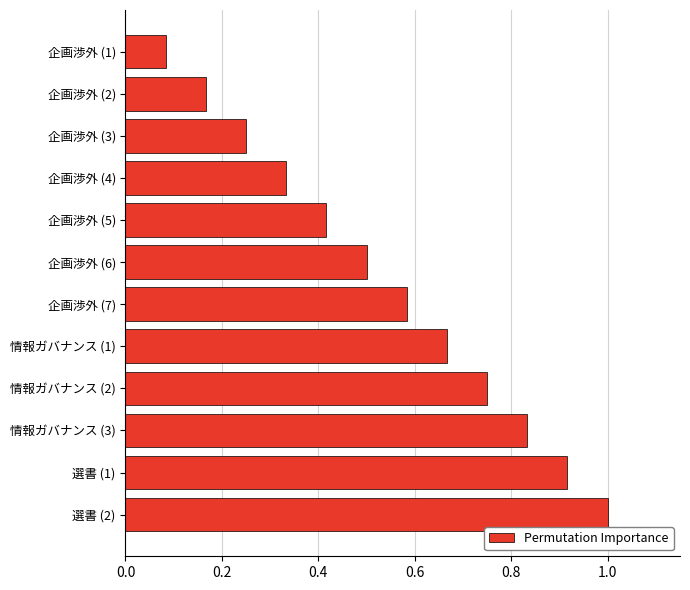

What is the sum of all values?

6.5